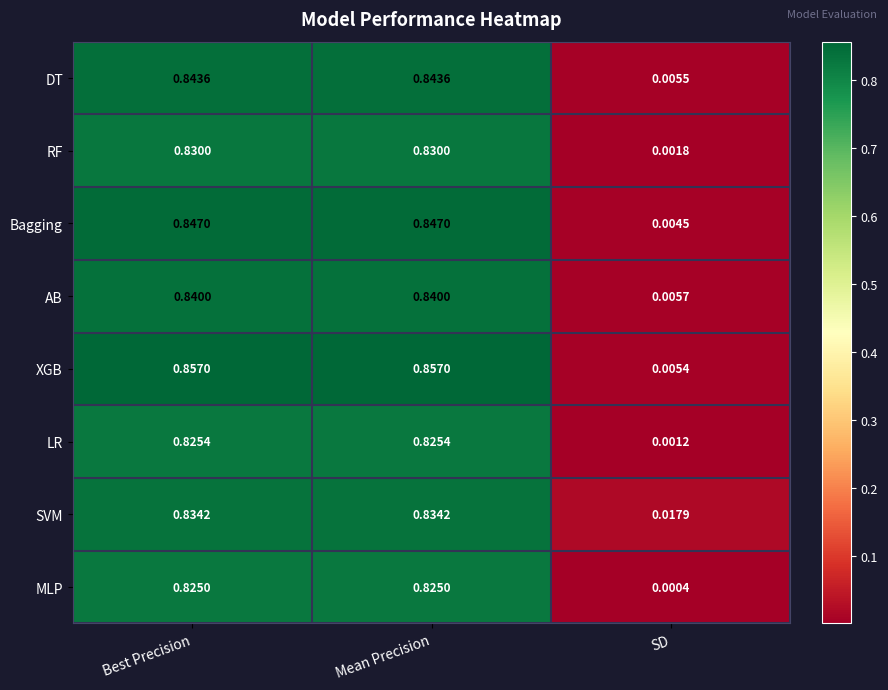

Which series has the largest total across all categories?

XGB